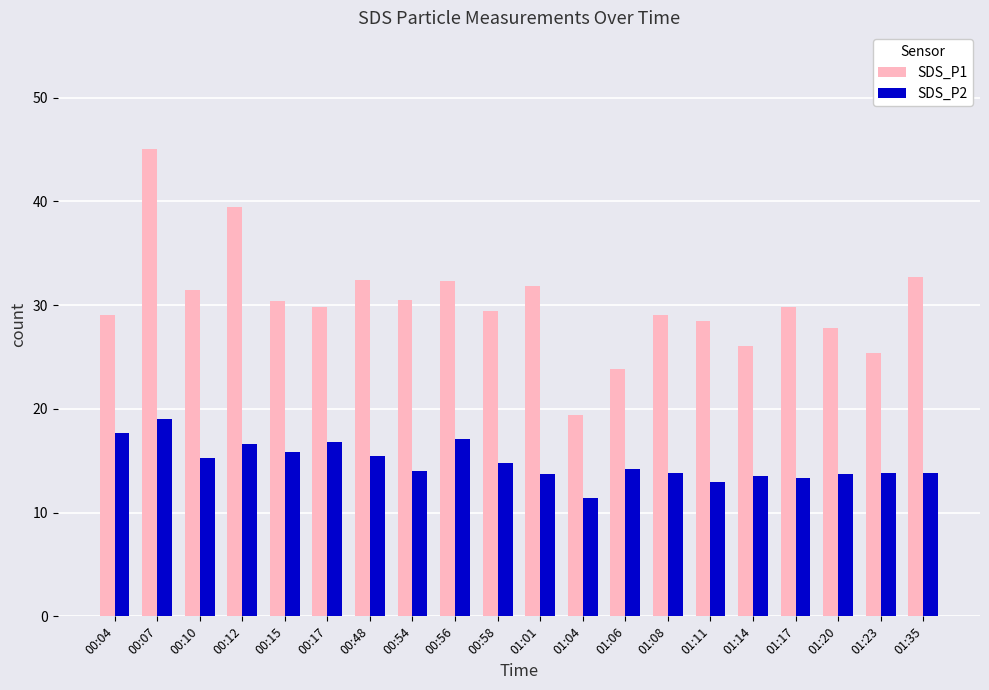

At which label does SDS_P1 reach its peak?

00:07